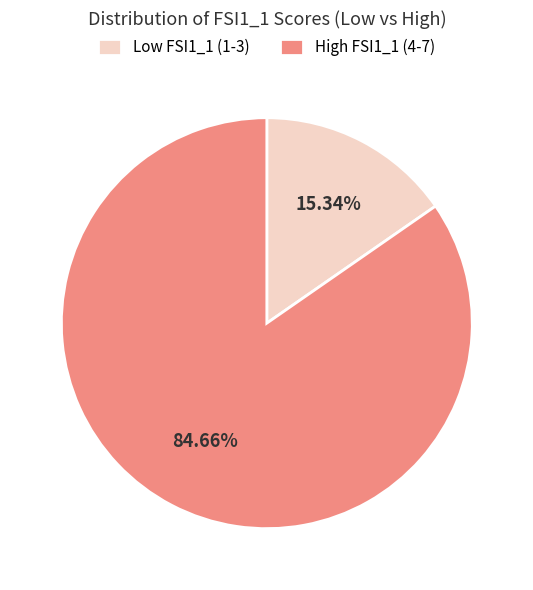

Which has a higher value, High FSI1_1 (4-7) or Low FSI1_1 (1-3)?

High FSI1_1 (4-7)